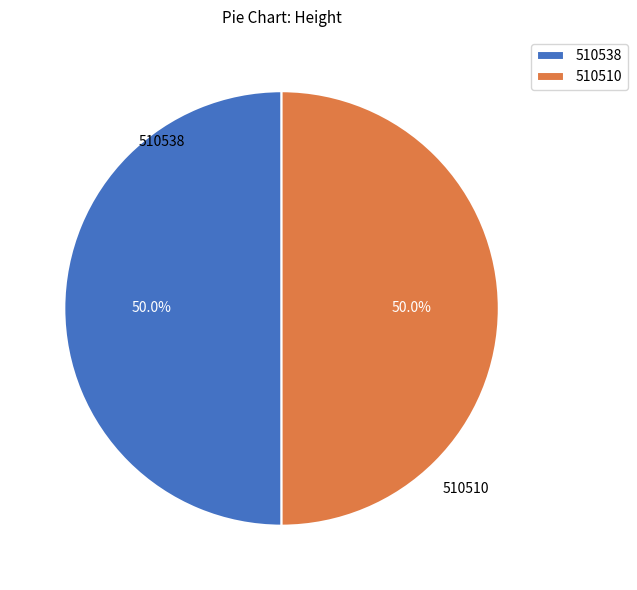

Count the number of slices in the pie.

2